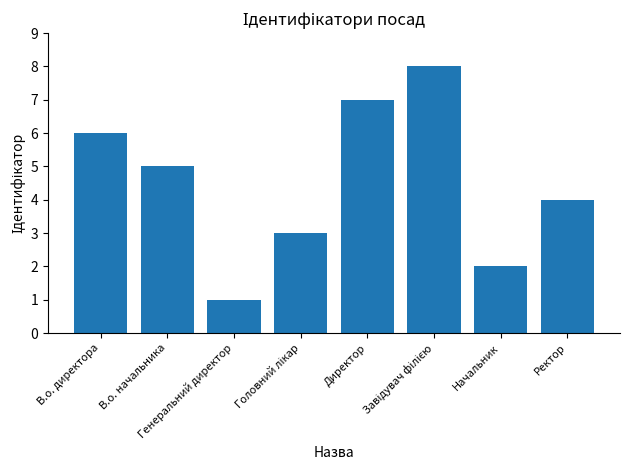

What is the value of the 4th bar from the left?

3